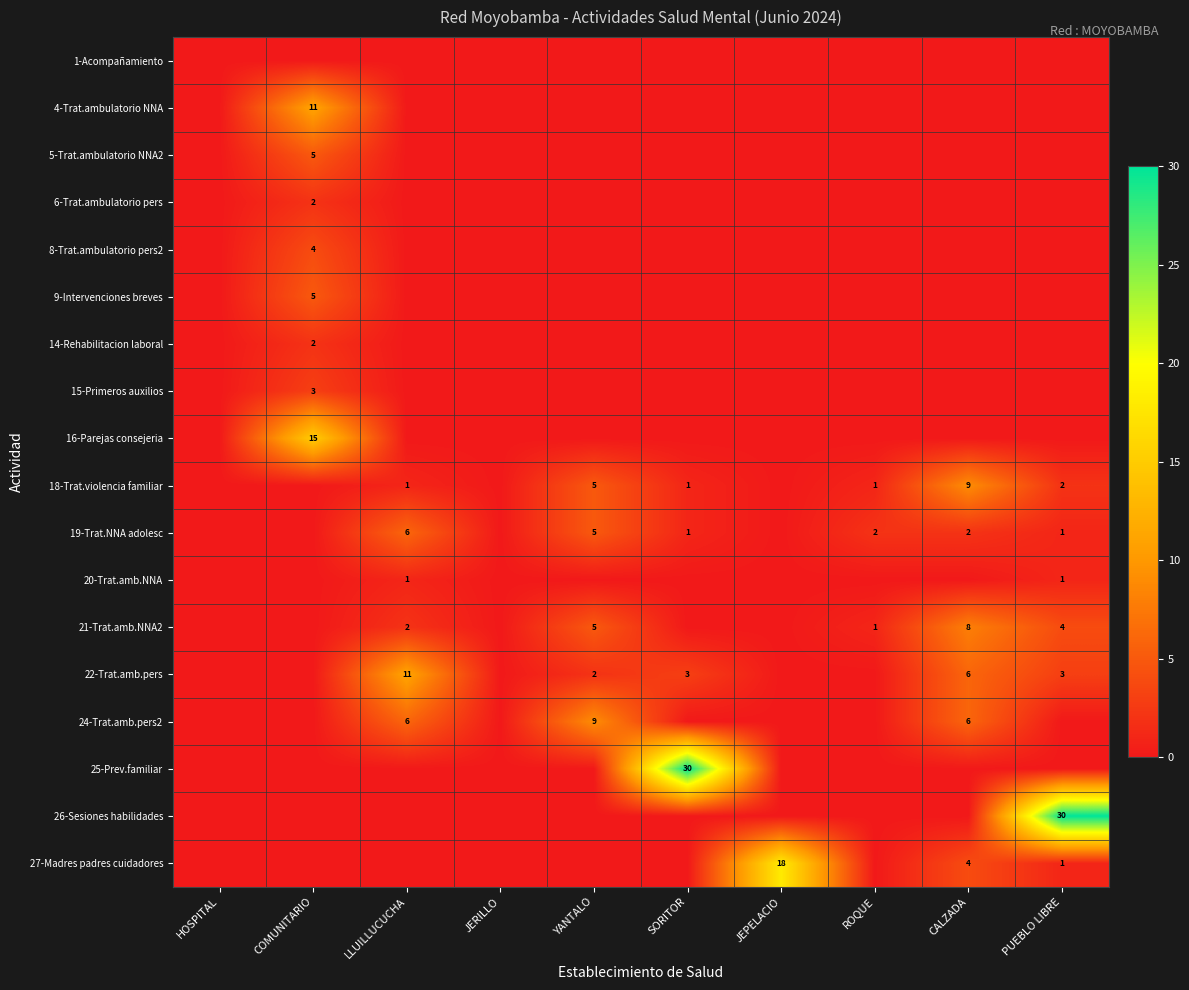

The value of 21-Trat.amb.NNA2 at YANTALO is 2. True or false?

False